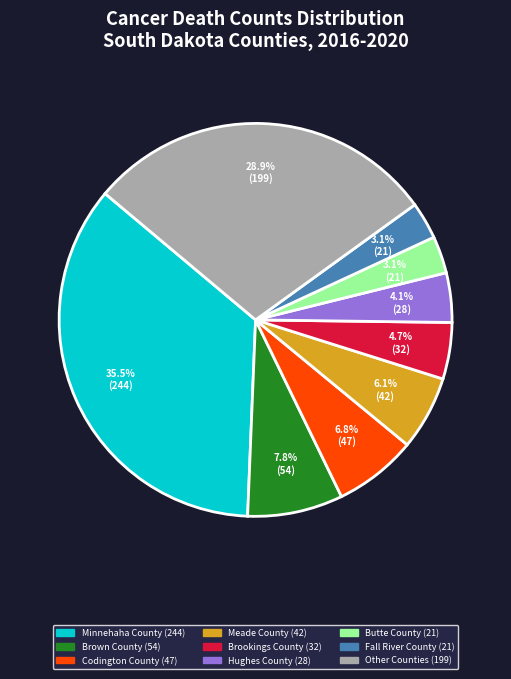

Does any single category account for the majority?

No